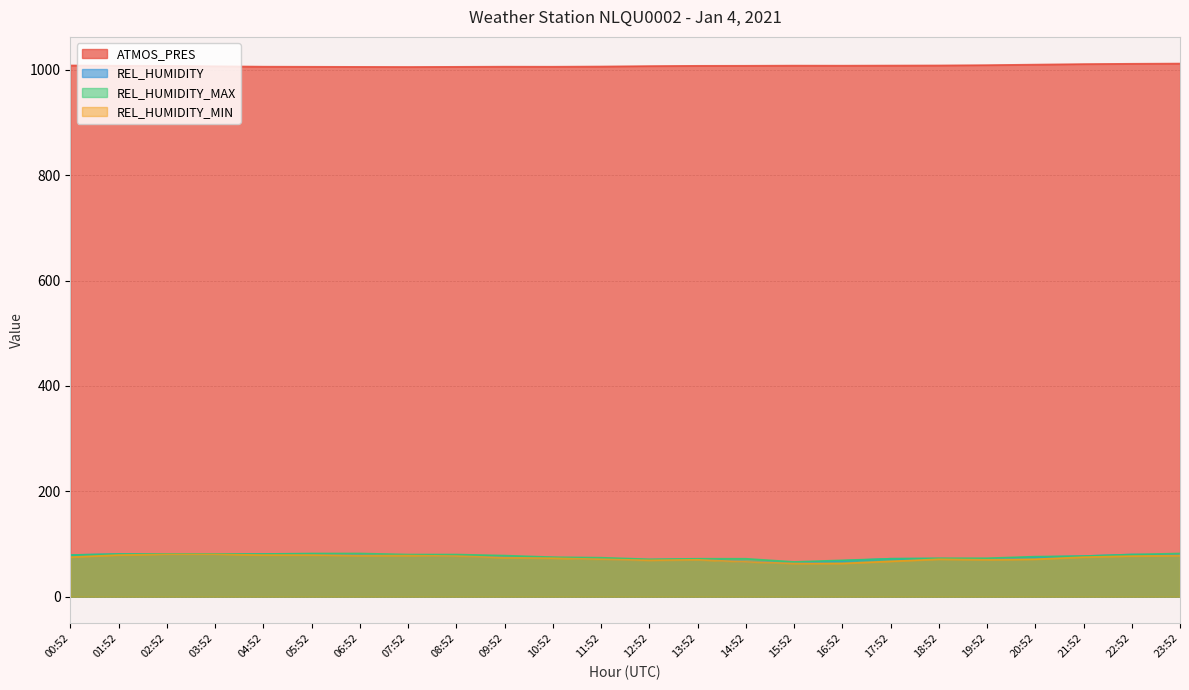

Rank the series at 06:52 from lowest to highest value.

REL_HUMIDITY_MIN, REL_HUMIDITY, REL_HUMIDITY_MAX, ATMOS_PRES